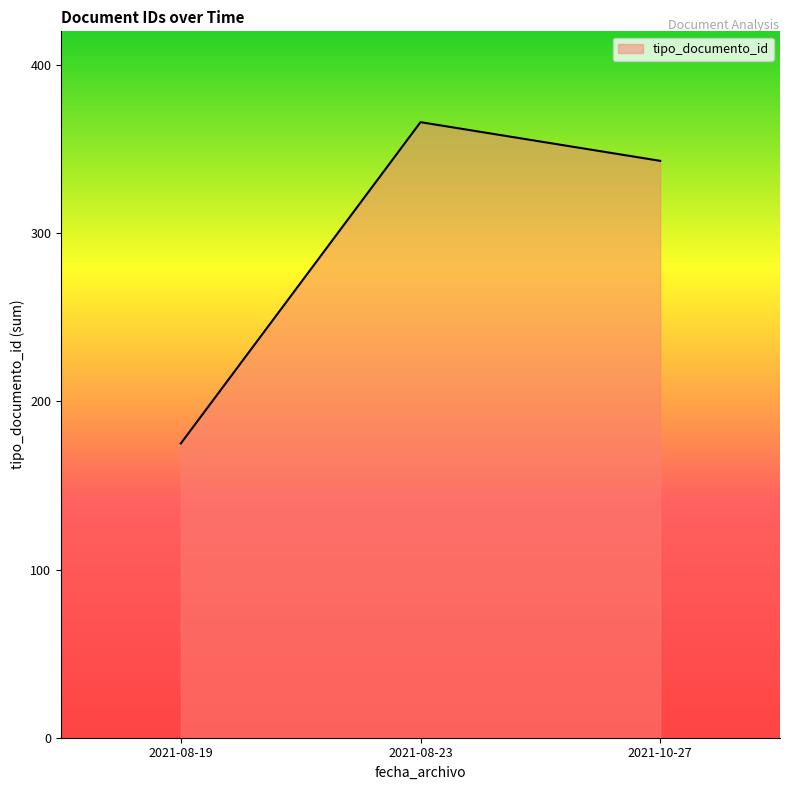

Does the chart display data point markers on the line(s)?

No